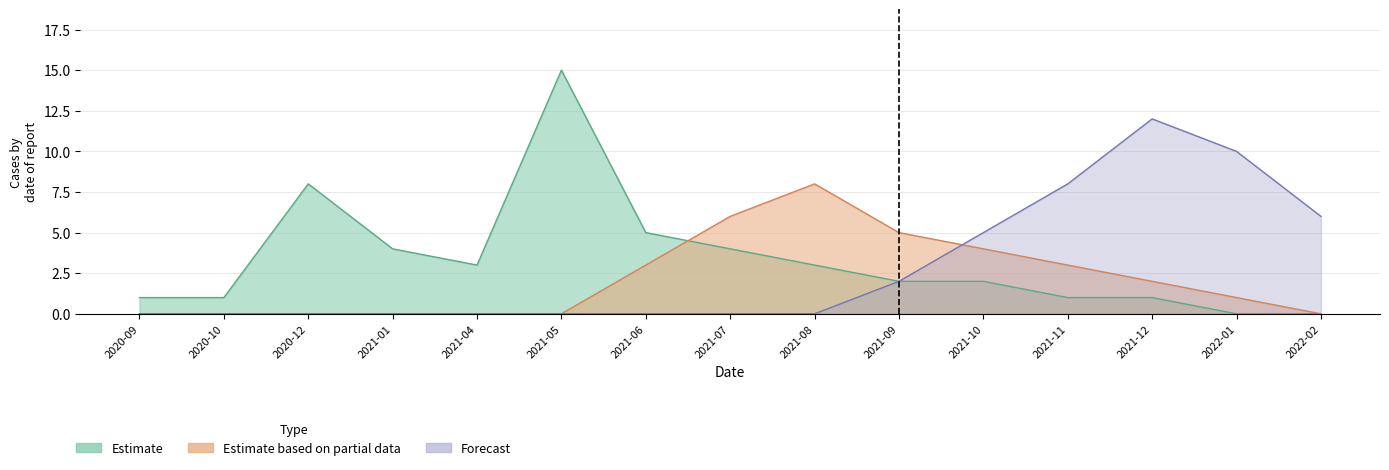

Rank the series at 2020-09 from highest to lowest value.

Estimate, Estimate based on partial data, Forecast